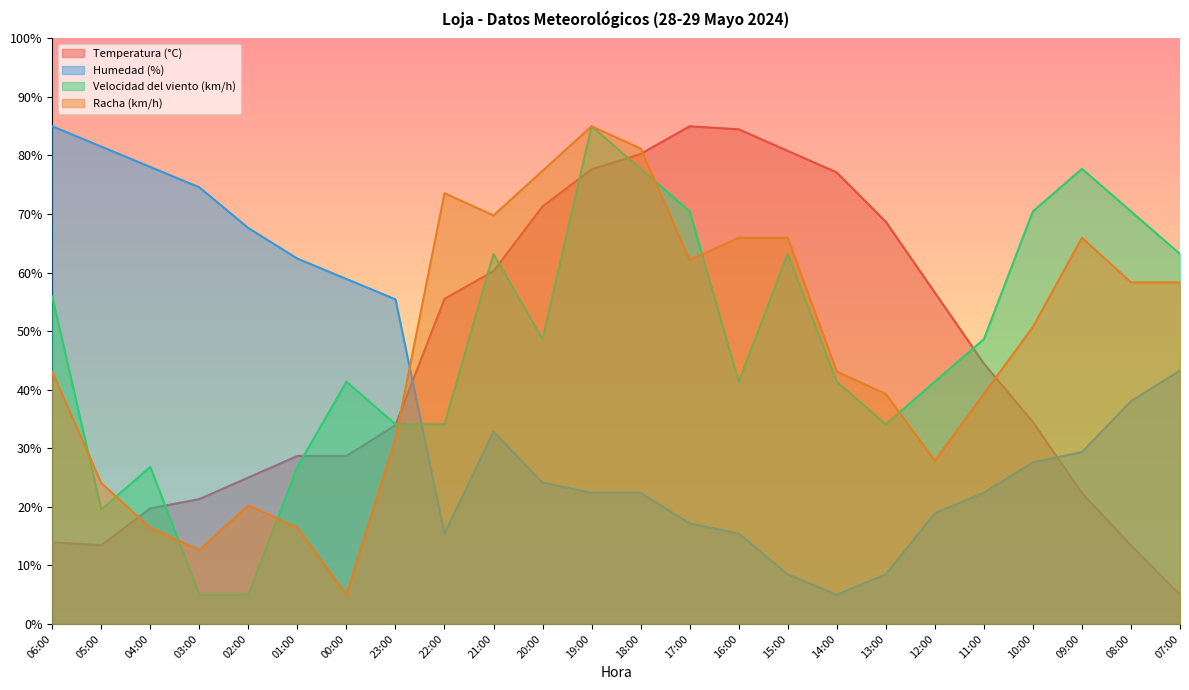

How many values in the Temperatura (°C) series are below 44?

12